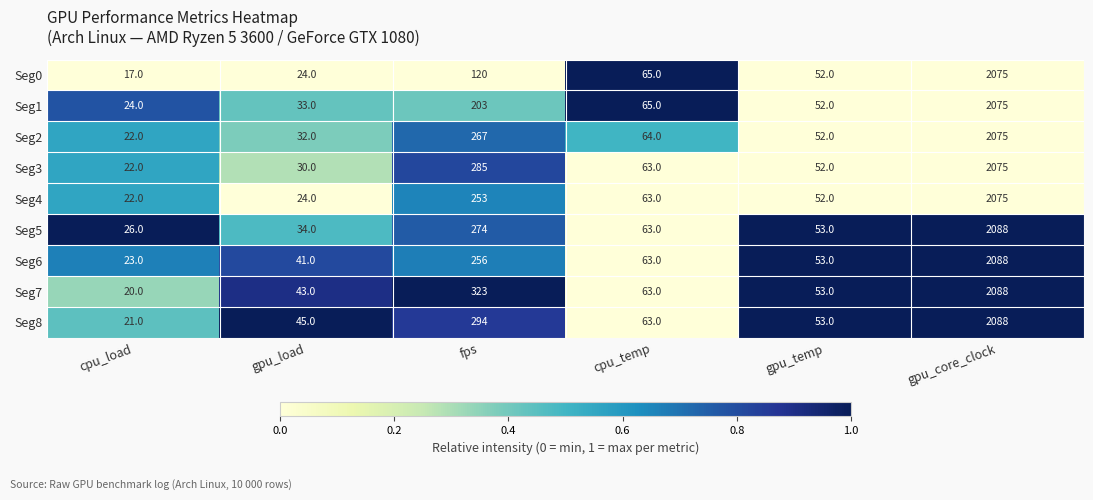

Read the Seg6 value at cpu_load.

23